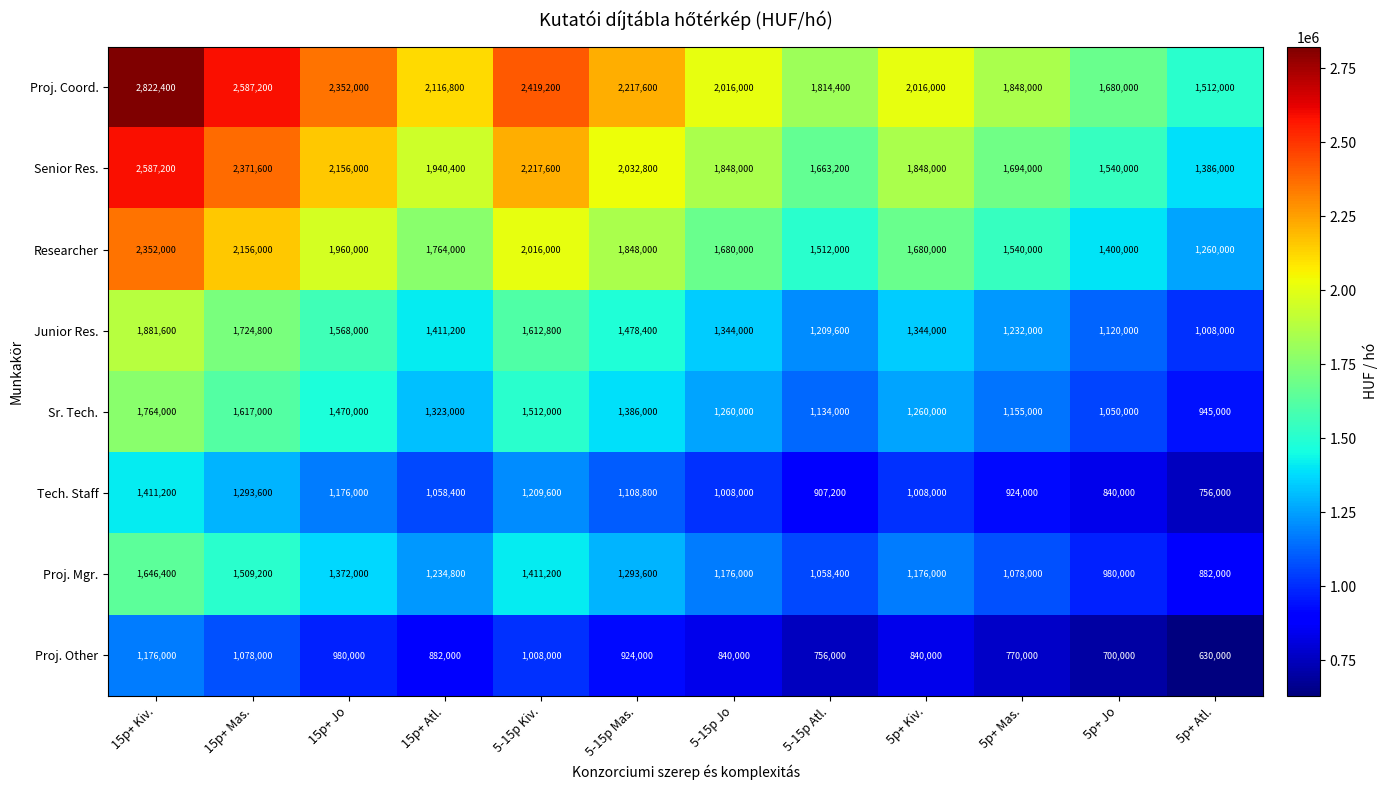

What is the sum of all Proj. Mgr. values?

14817600